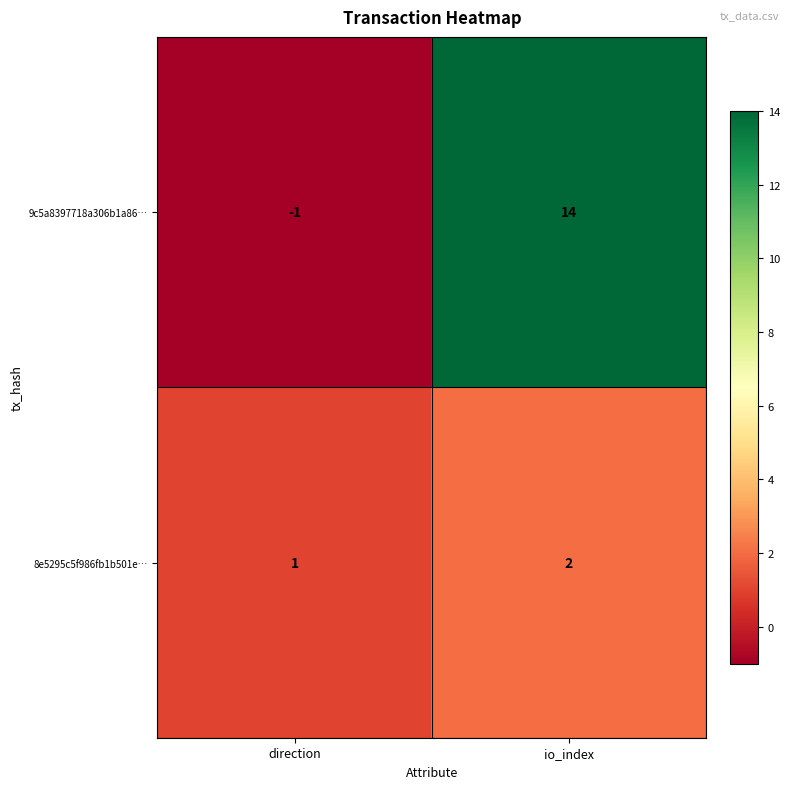

What is the spread (max minus min) of values at direction?

2